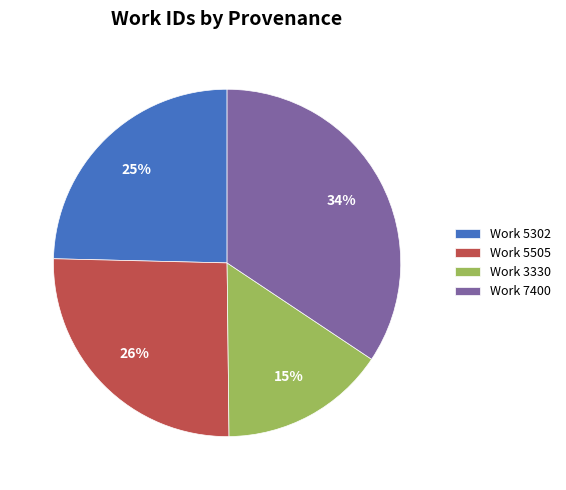

Does any single category account for the majority?

No